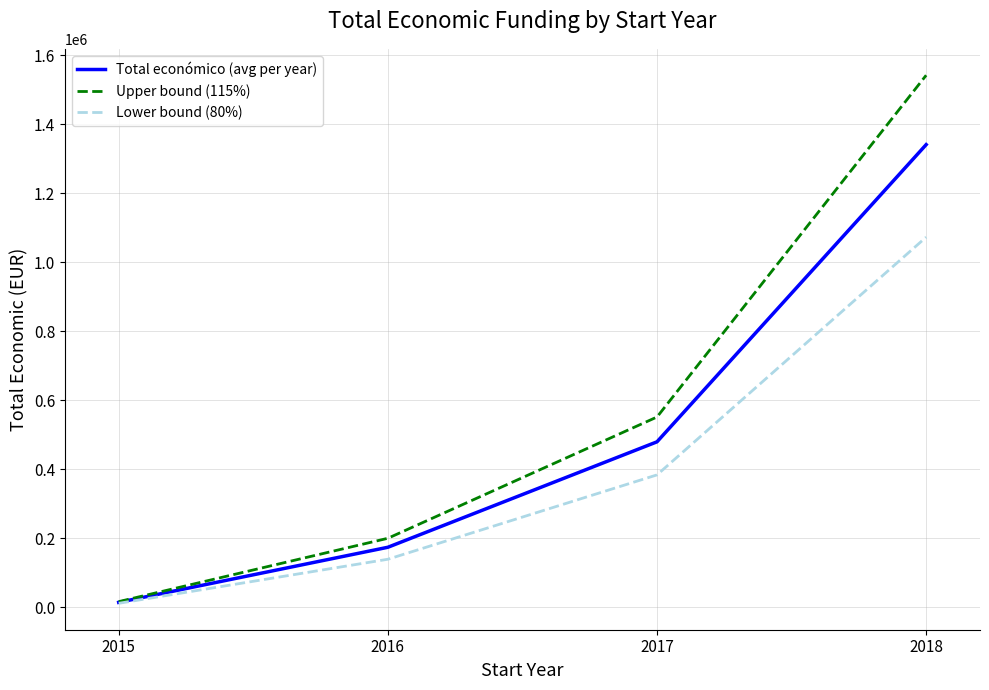

Is the value of Lower bound (80%) at 2017 greater than the value of Upper bound (115%) at 2018?

No